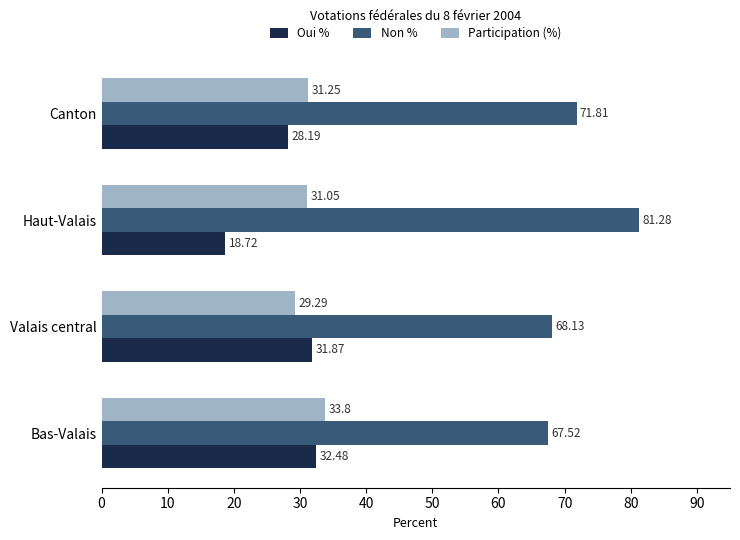

What is the highest value of the Non % series?

81.3